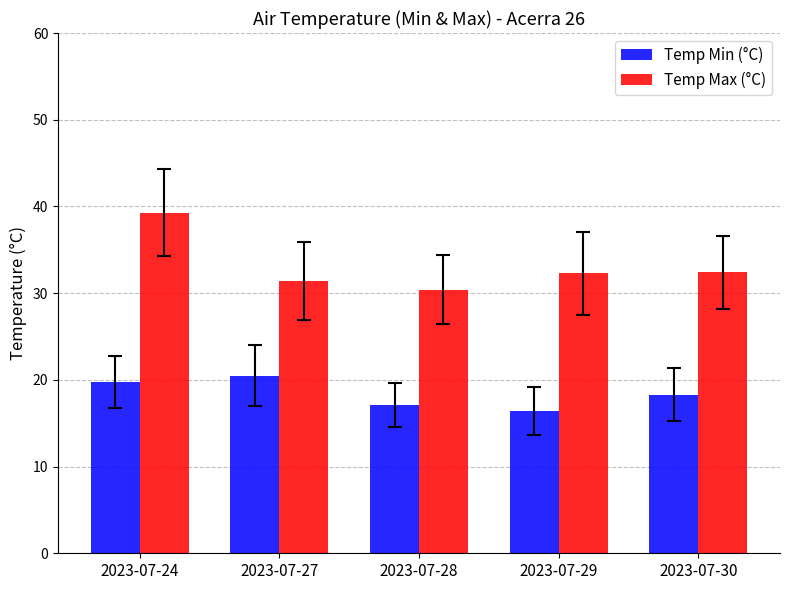

Which series has the widest spread of values?

Temp Max (°C)